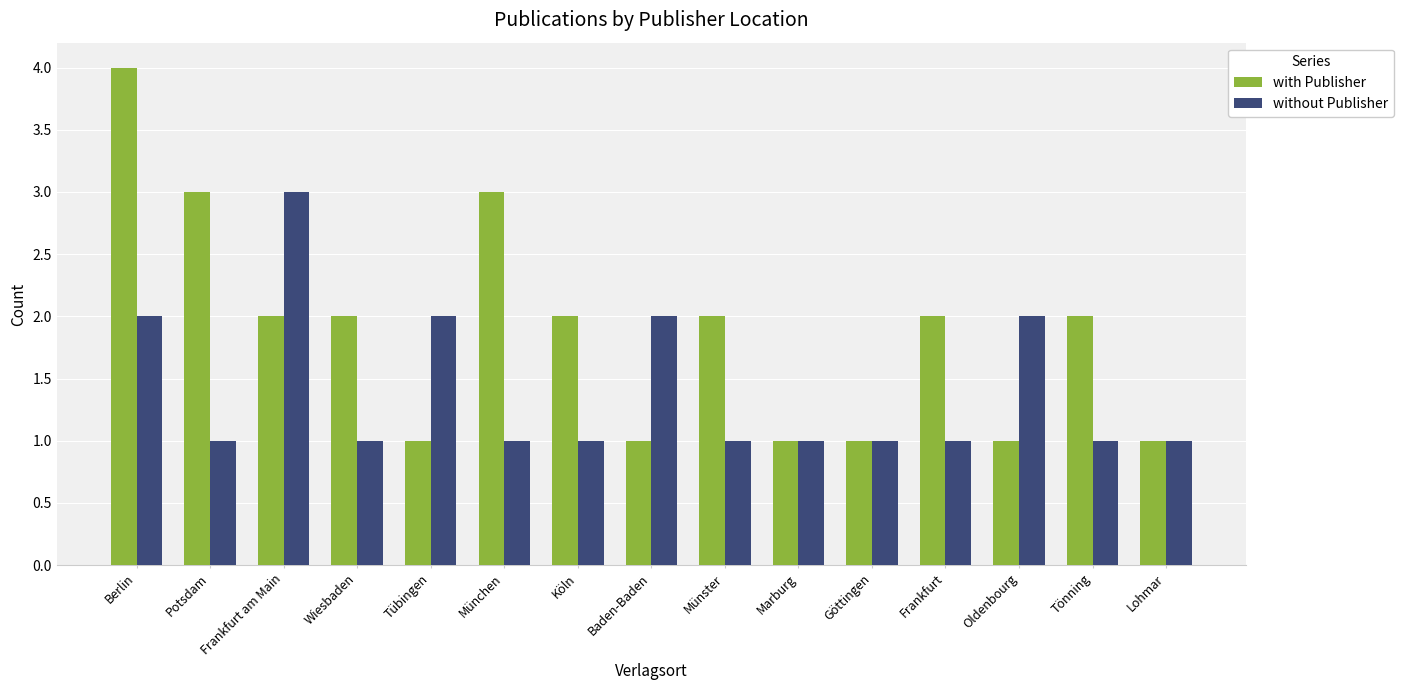

Does the chart contain stacked bars?

No